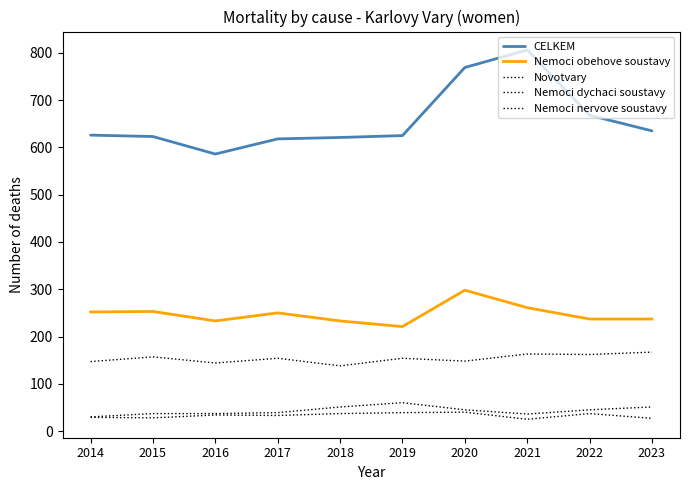

List the labels in order of Nemoci dychaci soustavy value, smallest first.

2014, 2021, 2015, 2016, 2017, 2020, 2022, 2018, 2023, 2019